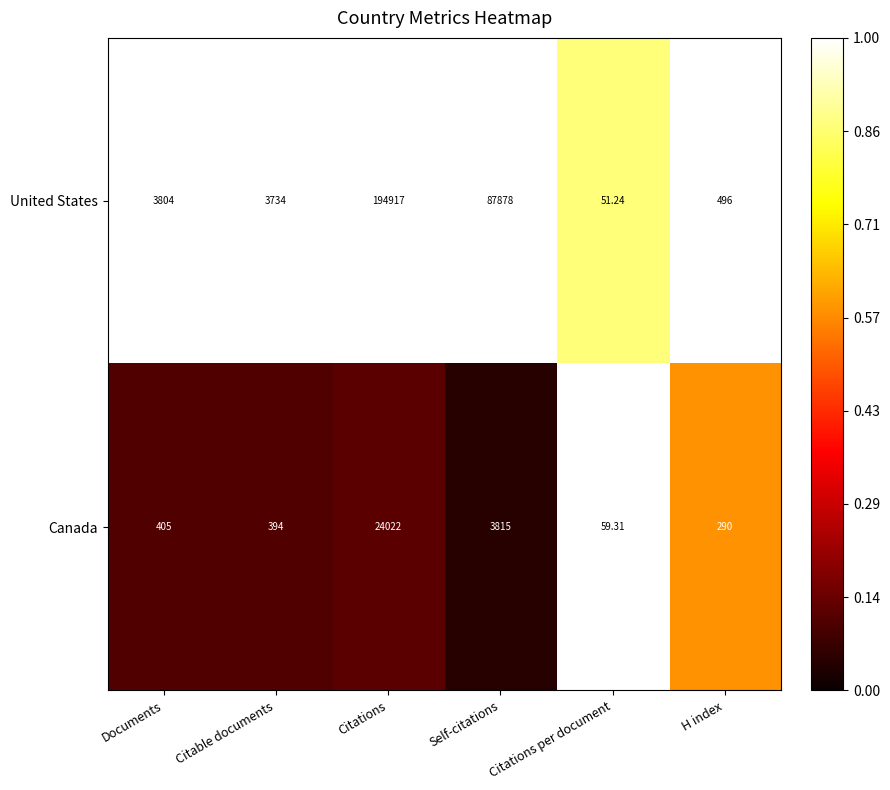

Where is United States nearest to the value 97484?

Self-citations